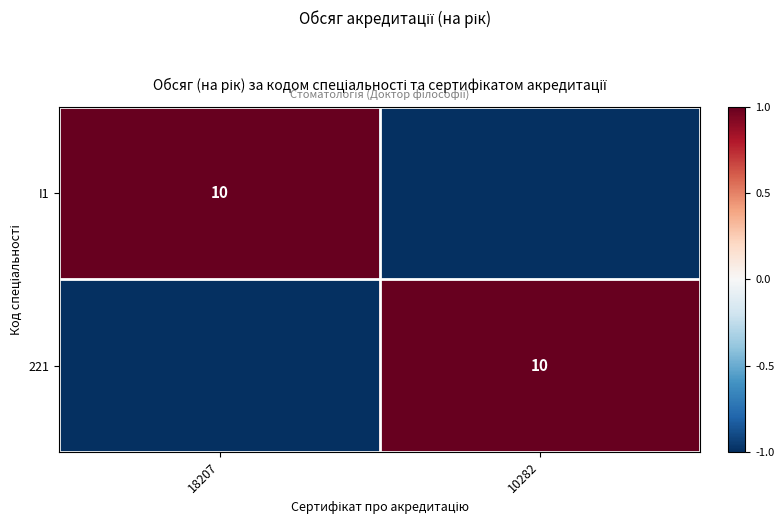

The value of 221 at 10282 is 16. True or false?

False